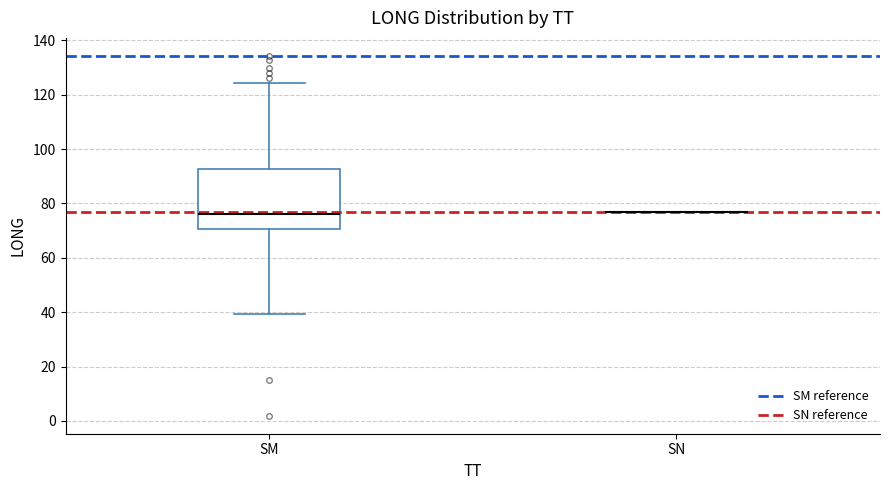

Reading left to right, read every box against the y-axis: the position of its median line, the range the box covers, and the ends of its whiskers. The values are not printed on the chart, so give them approximately, as read against the axis.

SM: median 76, box 70 to 92, whiskers 40 to 124
SN: box collapsed to a line at 76, whiskers 76 to 76